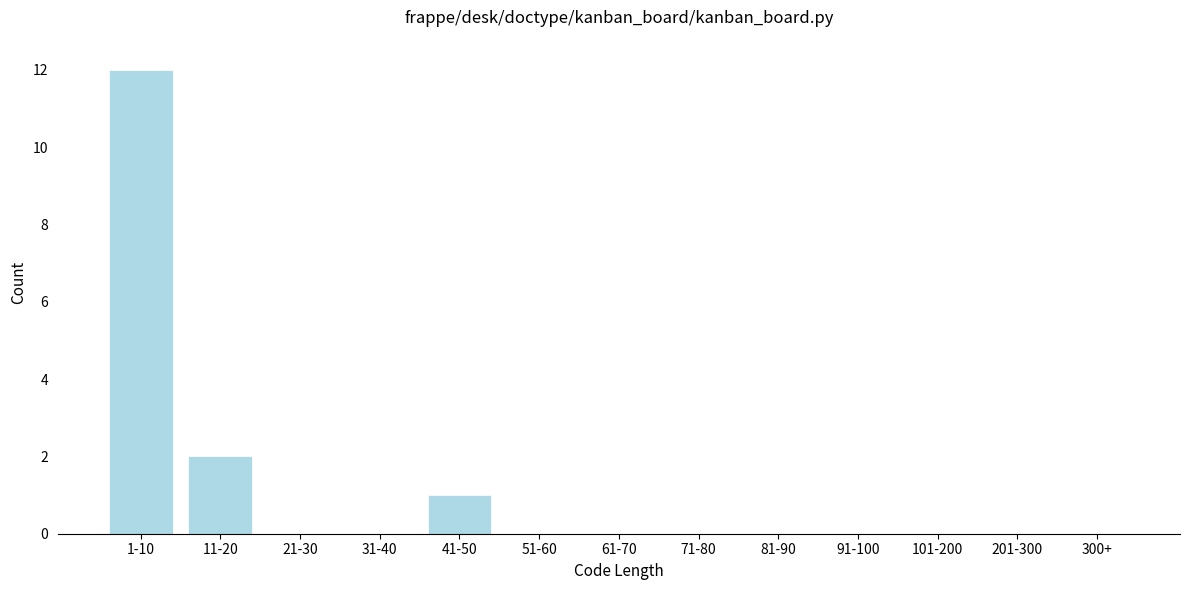

Reading left to right, transcribe all the data shown in this chart.

1-10=12	11-20=2	21-30=0	31-40=0	41-50=1	51-60=0	61-70=0	71-80=0	81-90=0	91-100=0	101-200=0	201-300=0	300+=0